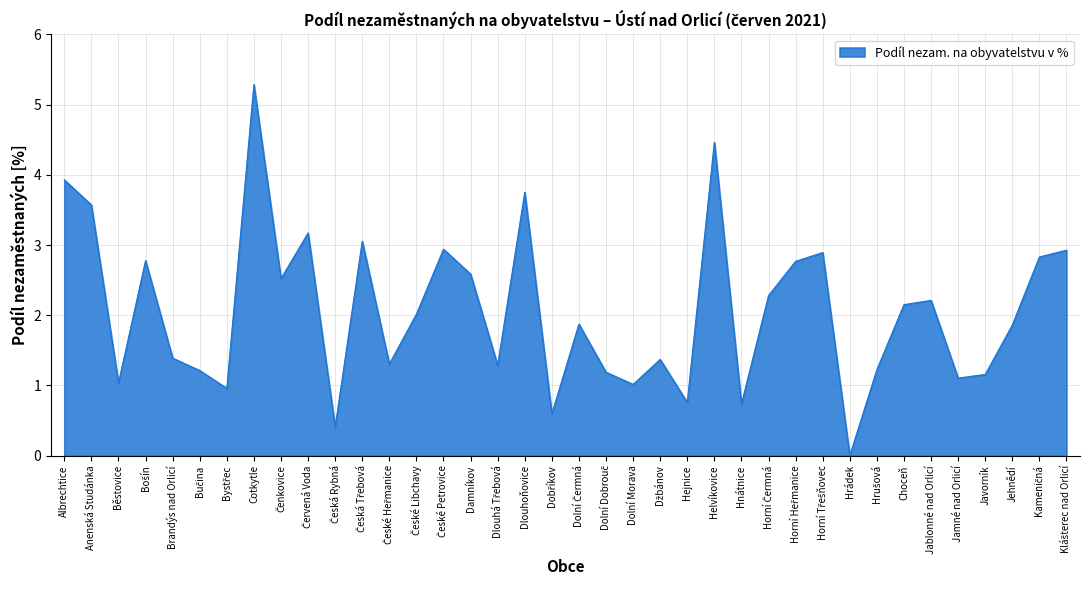

What position from the right is Hnátnice?

13